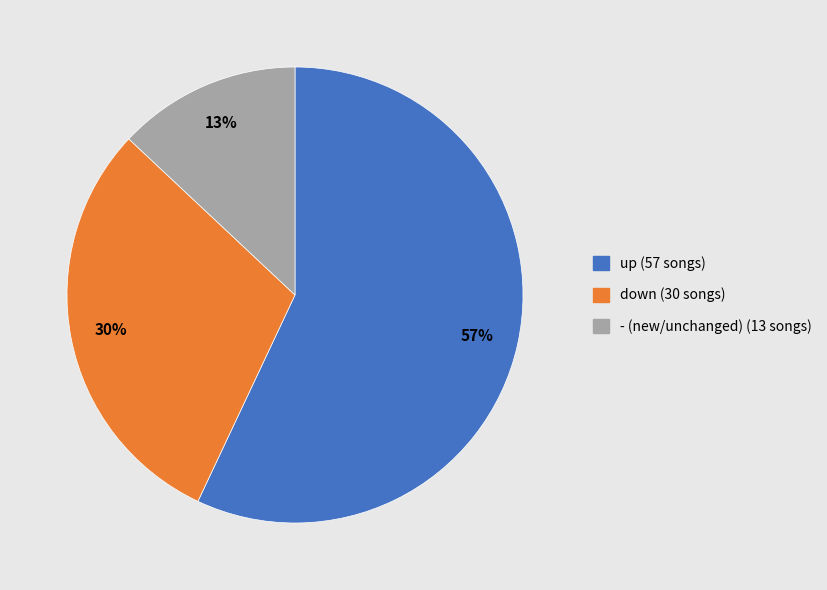

Approximately how many times larger is the value at down compared to -?

2.3